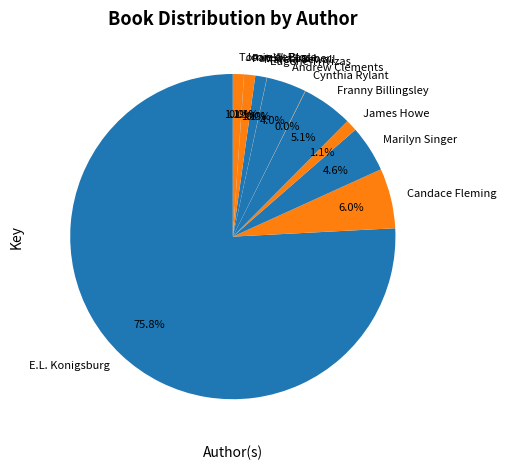

Does E.L. Konigsburg represent more than half of the total?

Yes